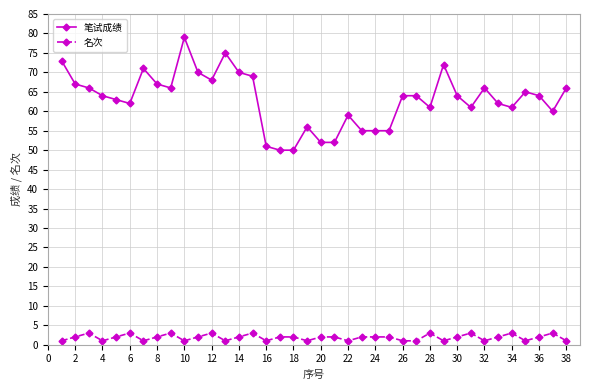

Rank the series by their maximum value, from lowest to highest.

名次, 笔试成绩